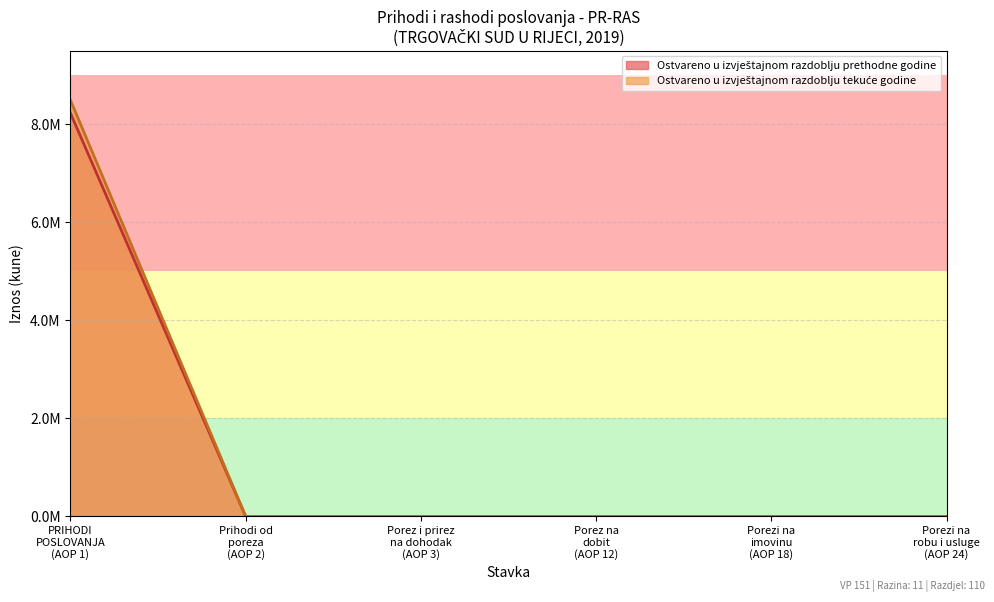

Where is Ostvareno u izvještajnom razdoblju tekuće godine nearest to the value 4246863?

AOP 2